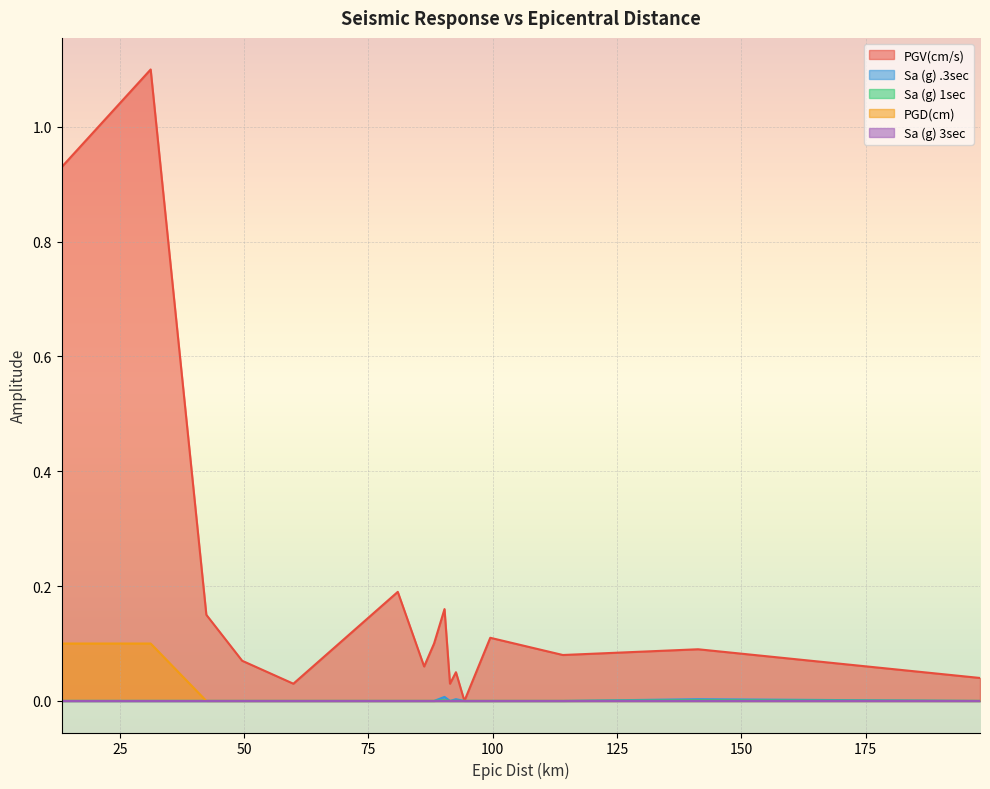

Which series has the largest range (max minus min)?

PGV(cm/s)